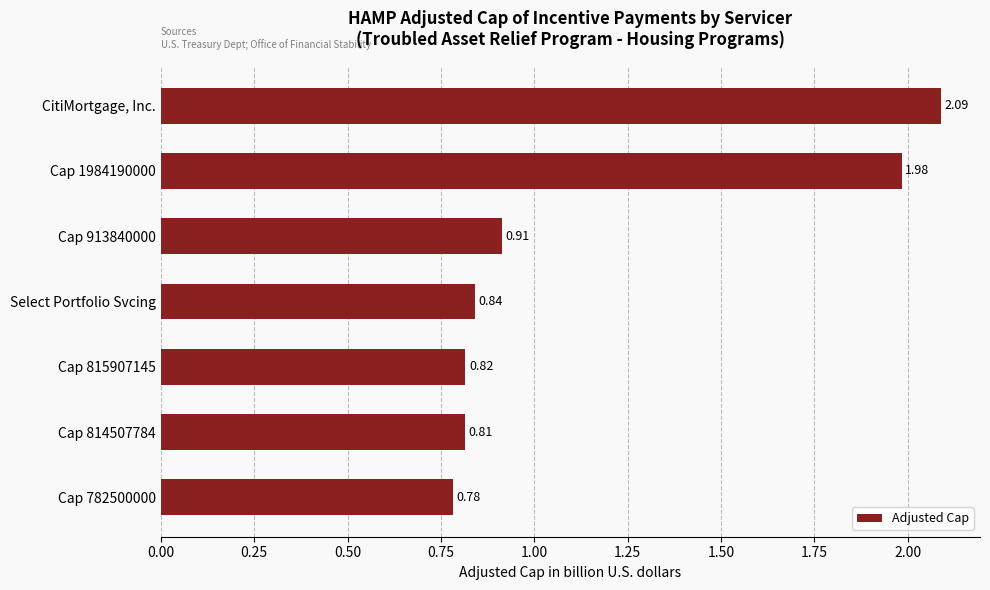

List the labels in order of value, largest first.

CitiMortgage, Inc., Cap 1984190000, Cap 913840000, Select Portfolio Svcing, Cap 815907145, Cap 814507784, Cap 782500000